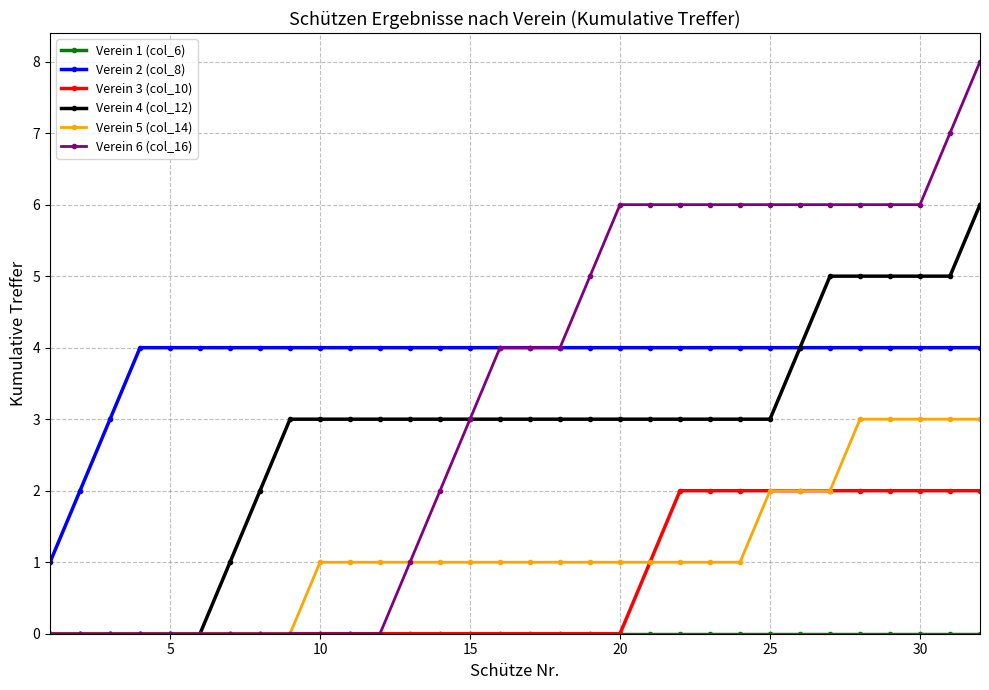

What is the greatest value displayed?

8